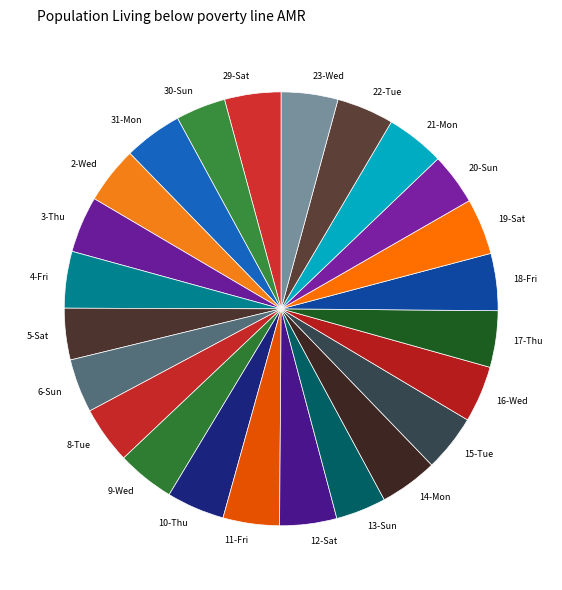

Is 10-Thu the majority of the pie?

No